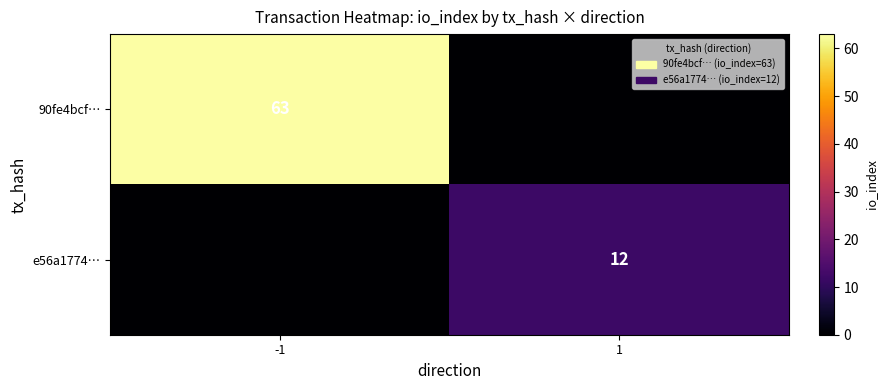

The value of e56a1774… at 1 is 12. True or false?

True